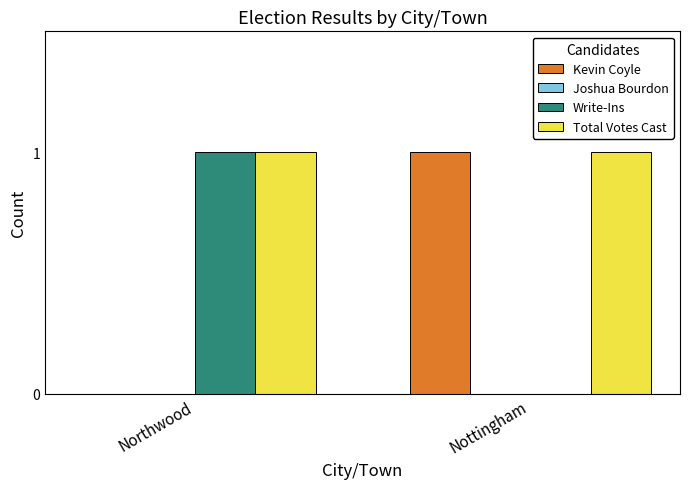

Is it true that Write-Ins equals 0 at Northwood?

False